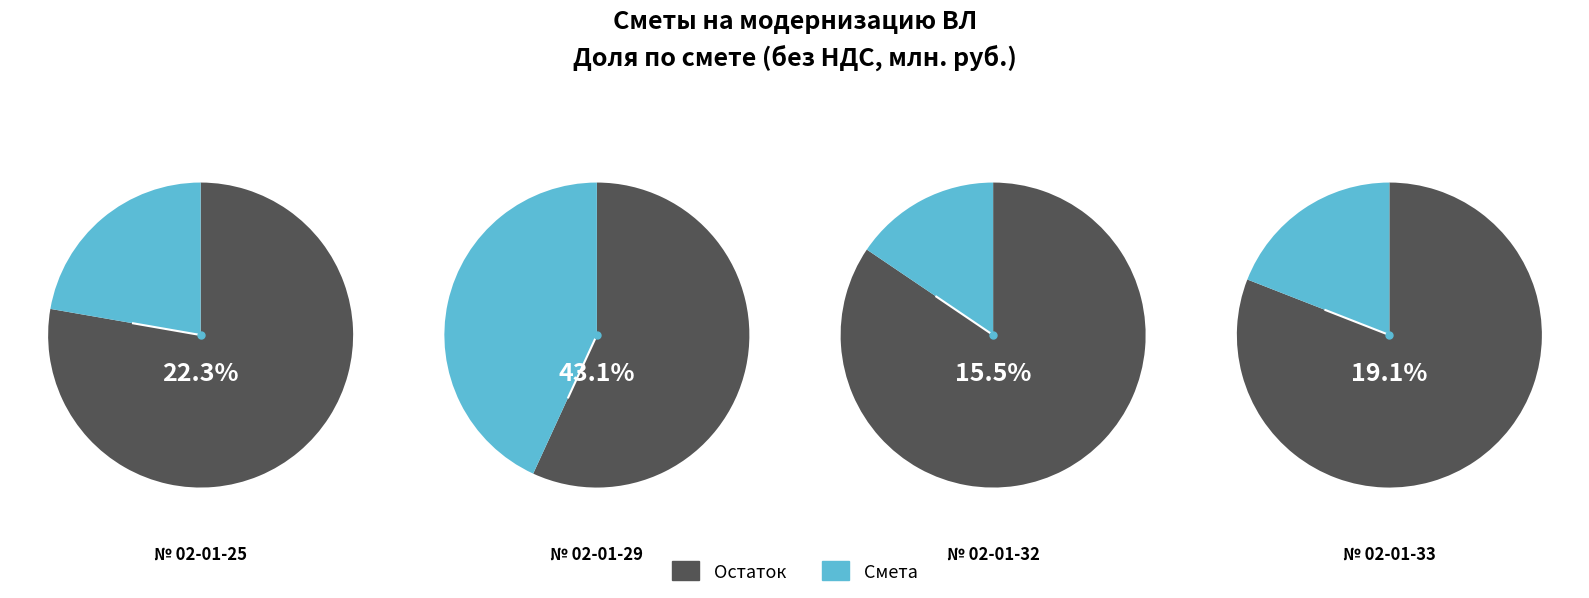

Rank the categories by value from highest to lowest.

№ 02-01-29, № 02-01-25, № 02-01-33, № 02-01-32